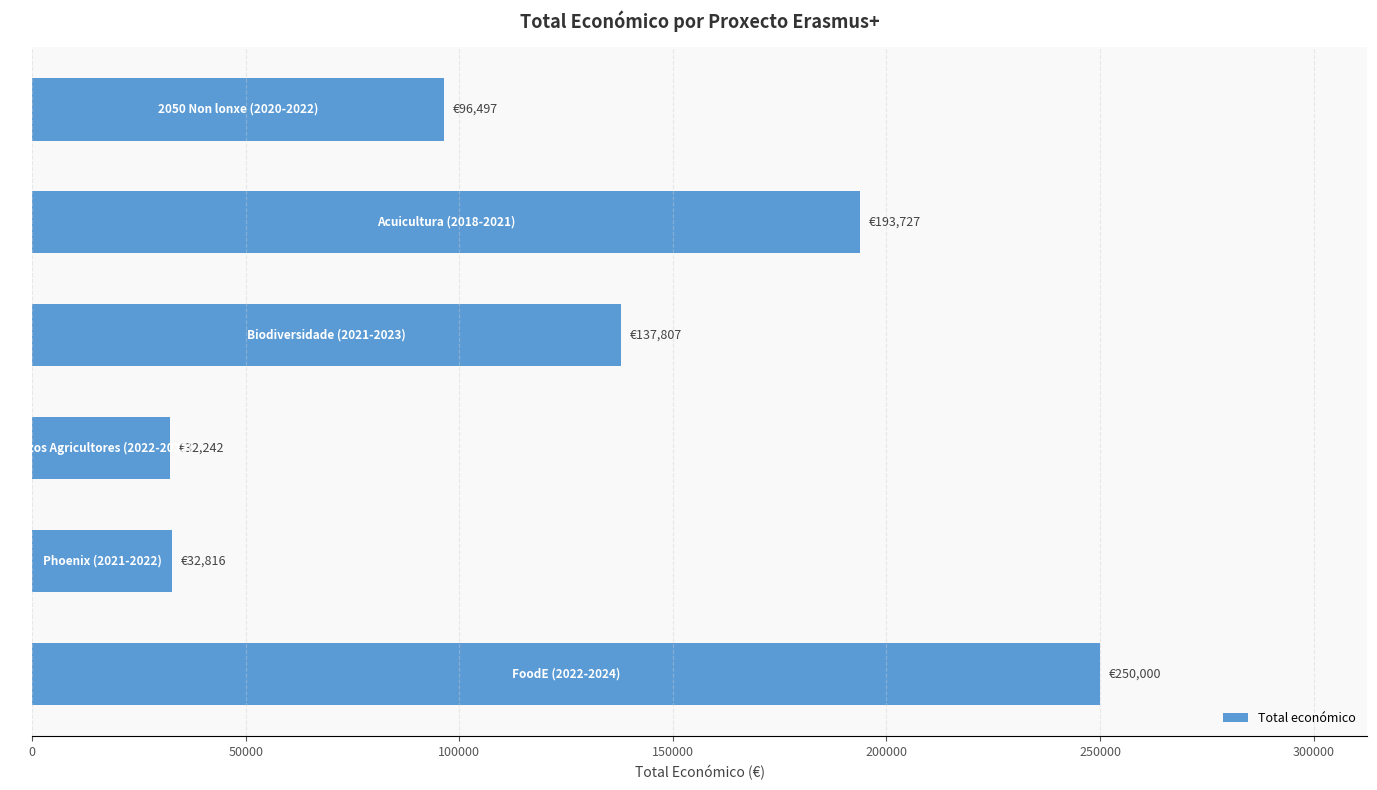

Count the number of categories in the chart.

6